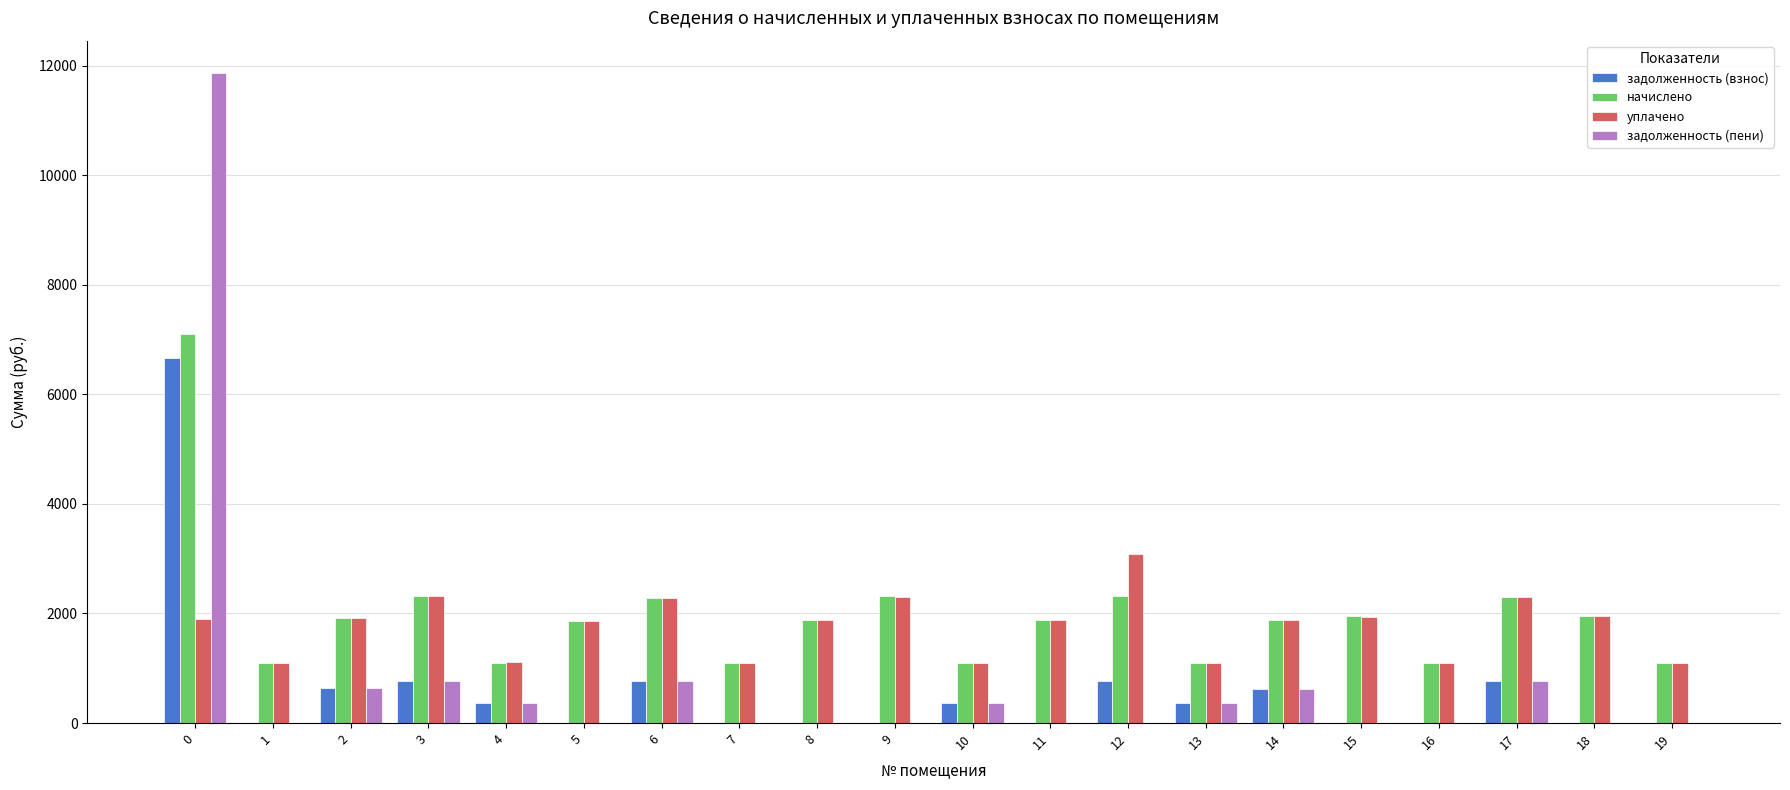

What is the sum of all задолженность (взнос) values?

12119.2